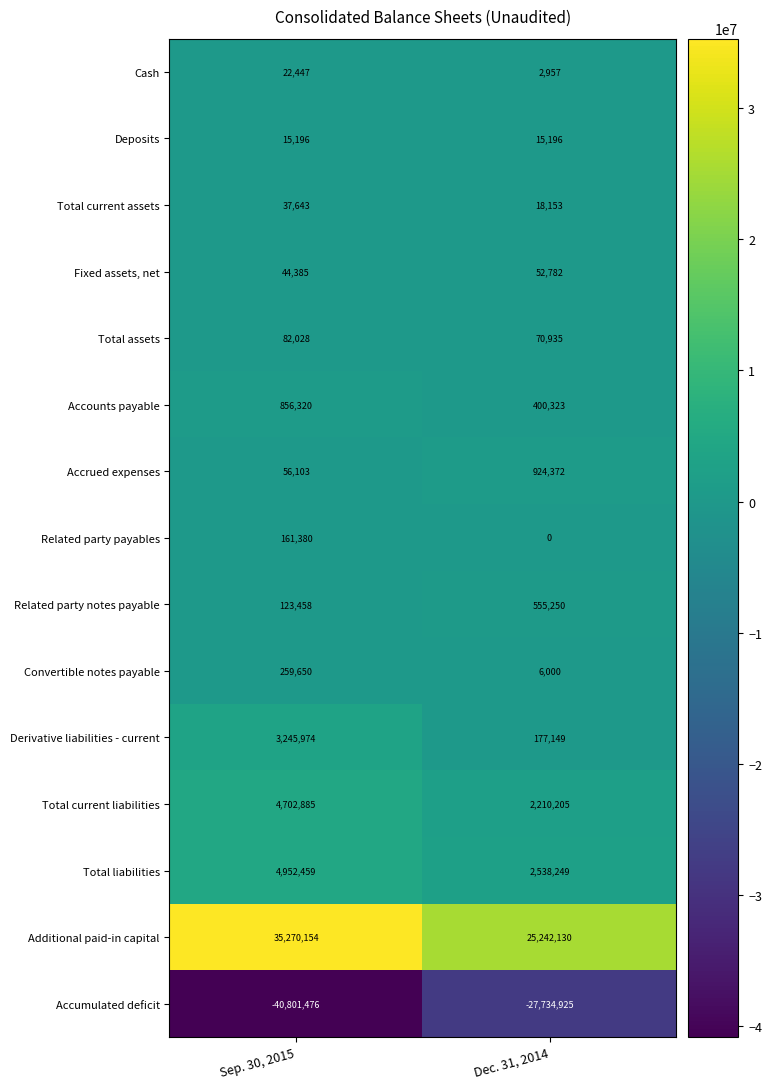

True or false: Accounts payable has a value of 1371860 at Sep. 30, 2015.

False